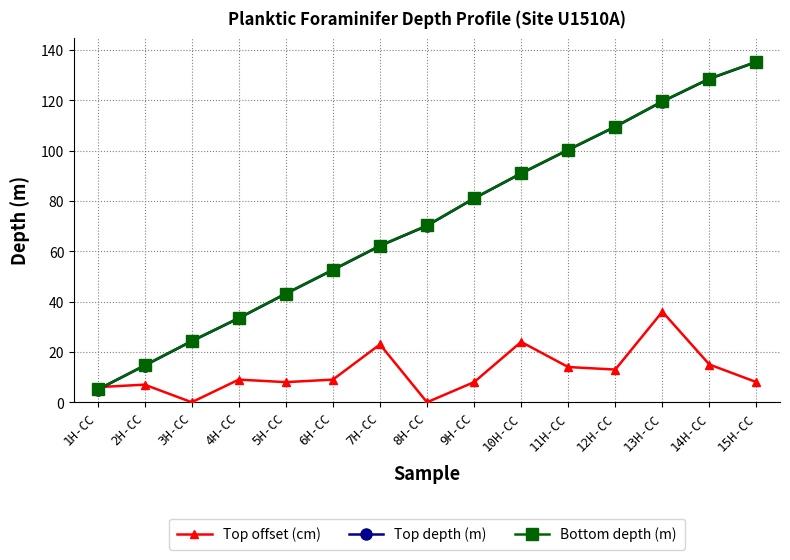

What is the difference between the second highest and second lowest values in the Bottom depth (m) series?

114.0